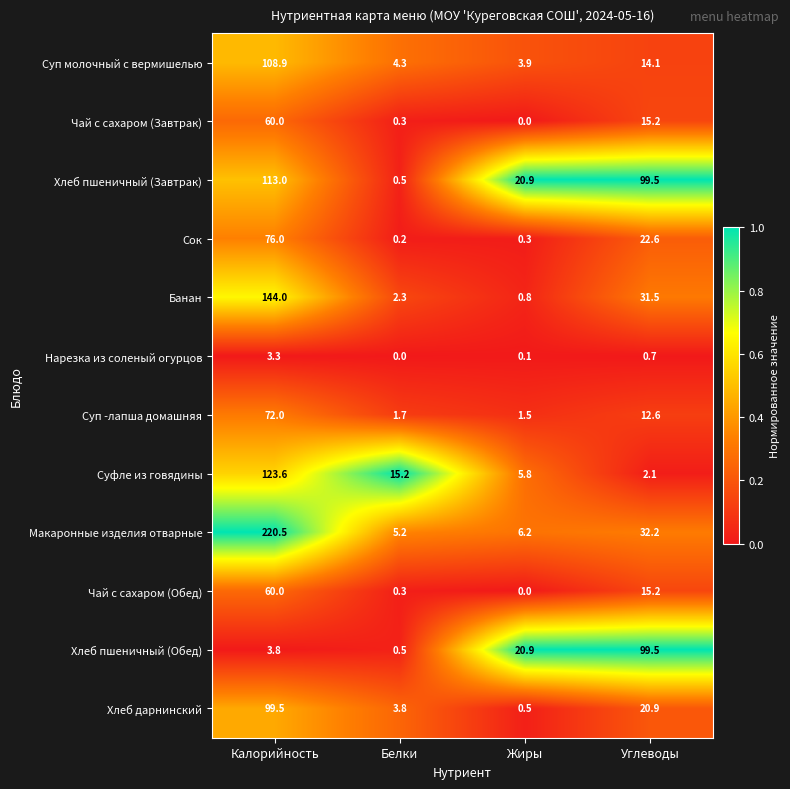

What is the sum of the Хлеб дарнинский values at Белки and Углеводы?

24.7